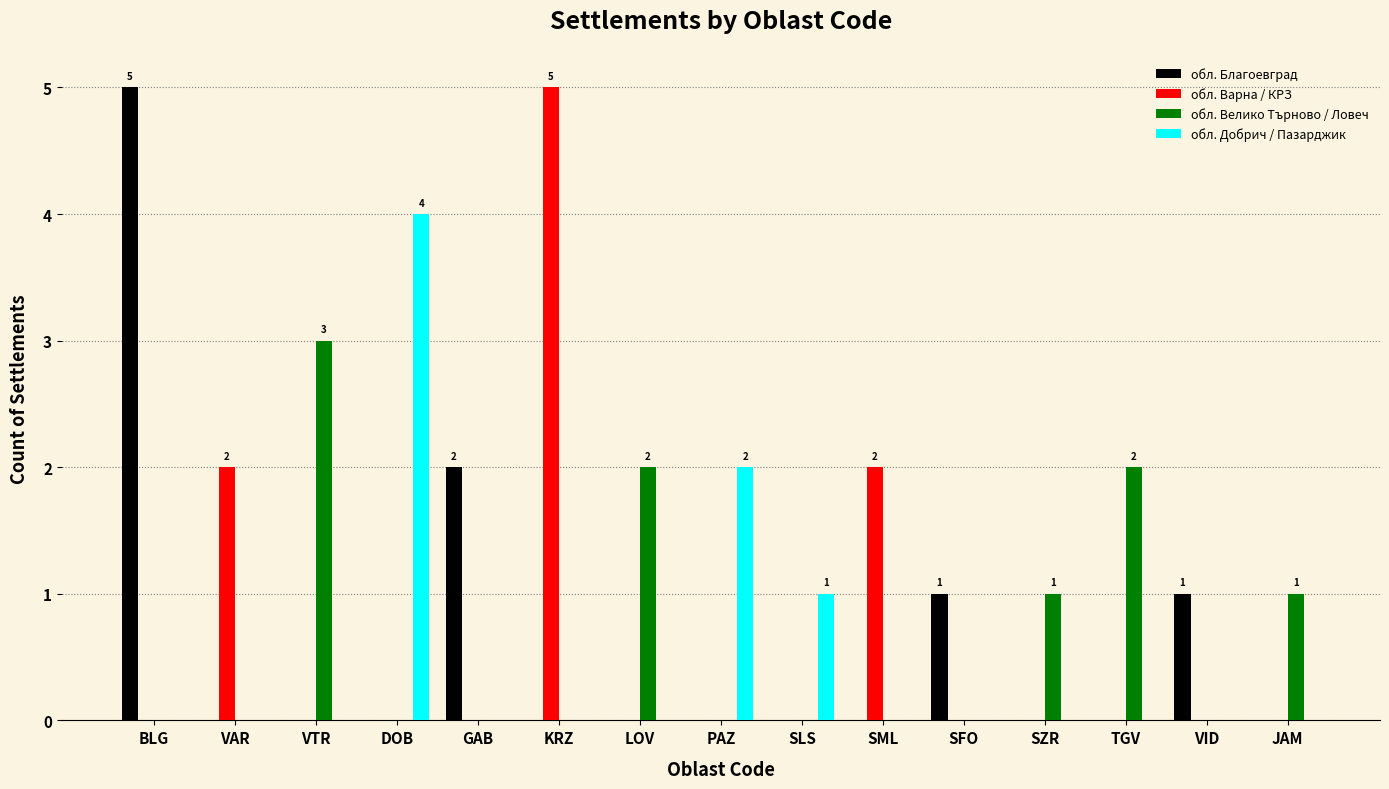

How many обл. Велико Търново / Ловеч values are between 0 and 1?

12